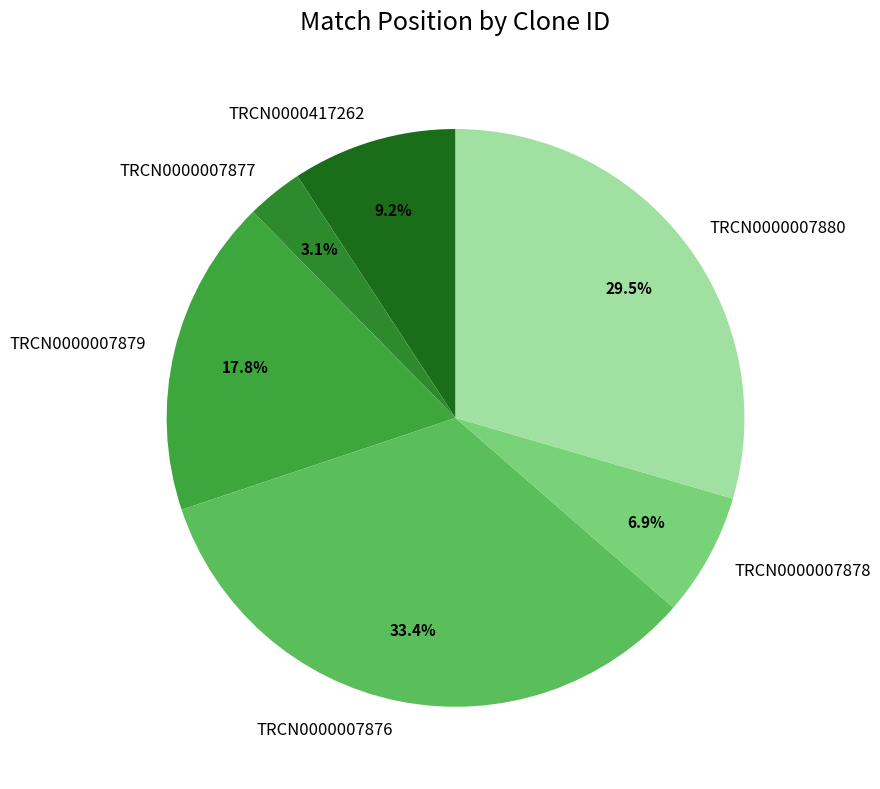

Does any single category account for the majority?

No